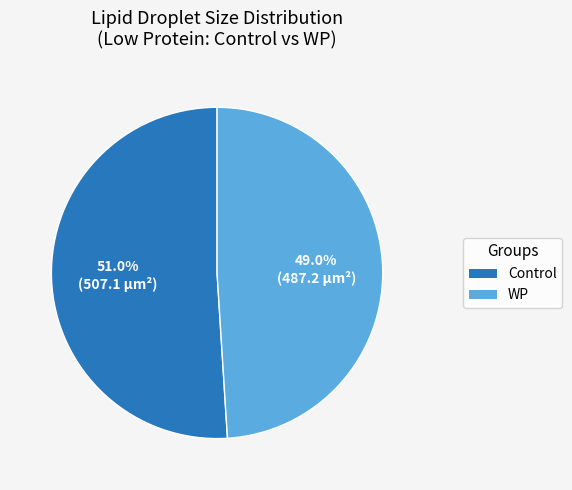

Rank the categories by value from lowest to highest.

WP, Control